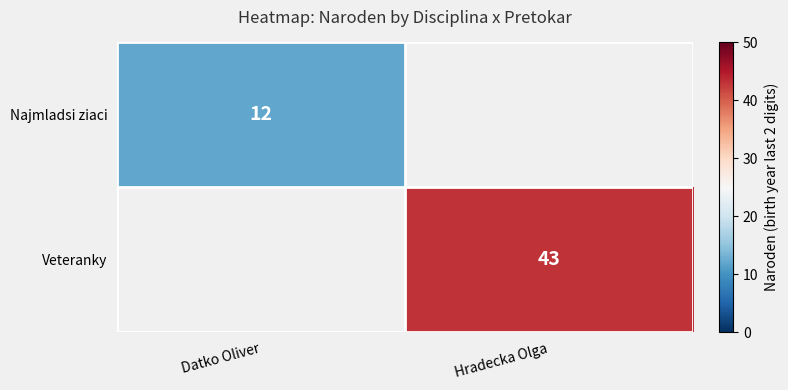

The Veteranky series shows 43 at Hradecka Olga. True or false?

True